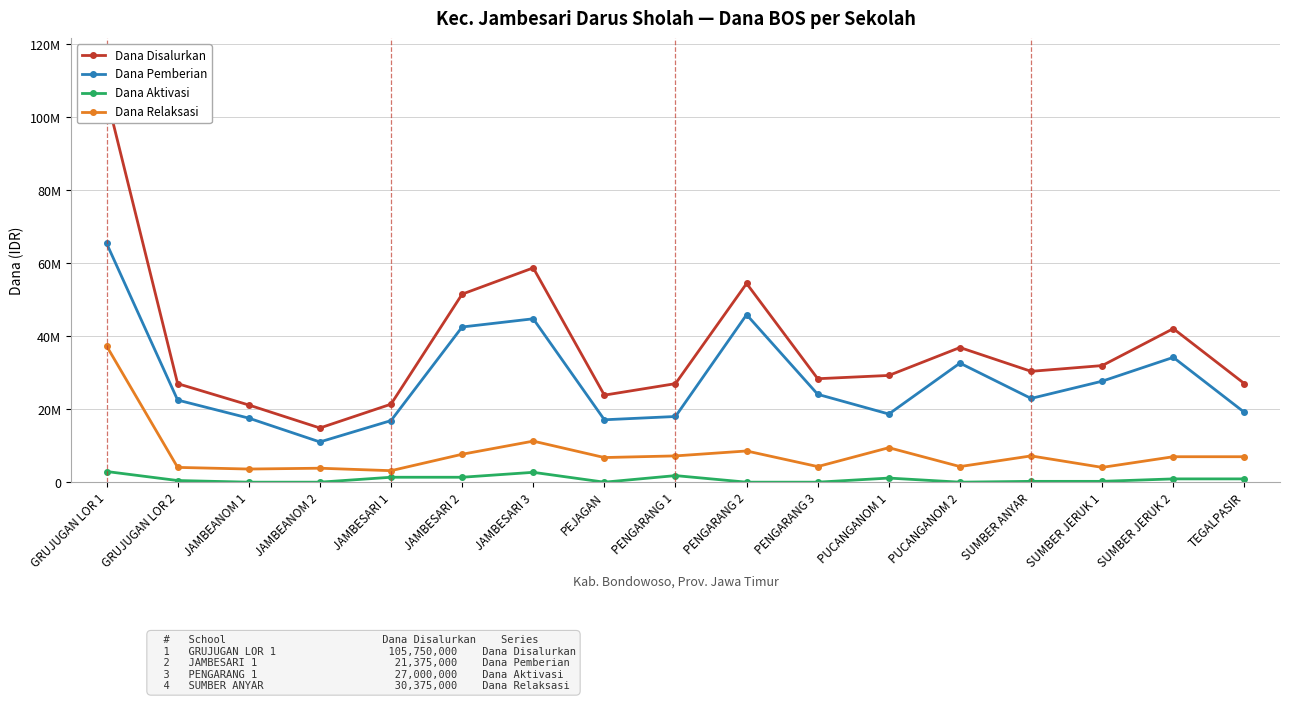

Is this an area chart (filled region under the line)?

No